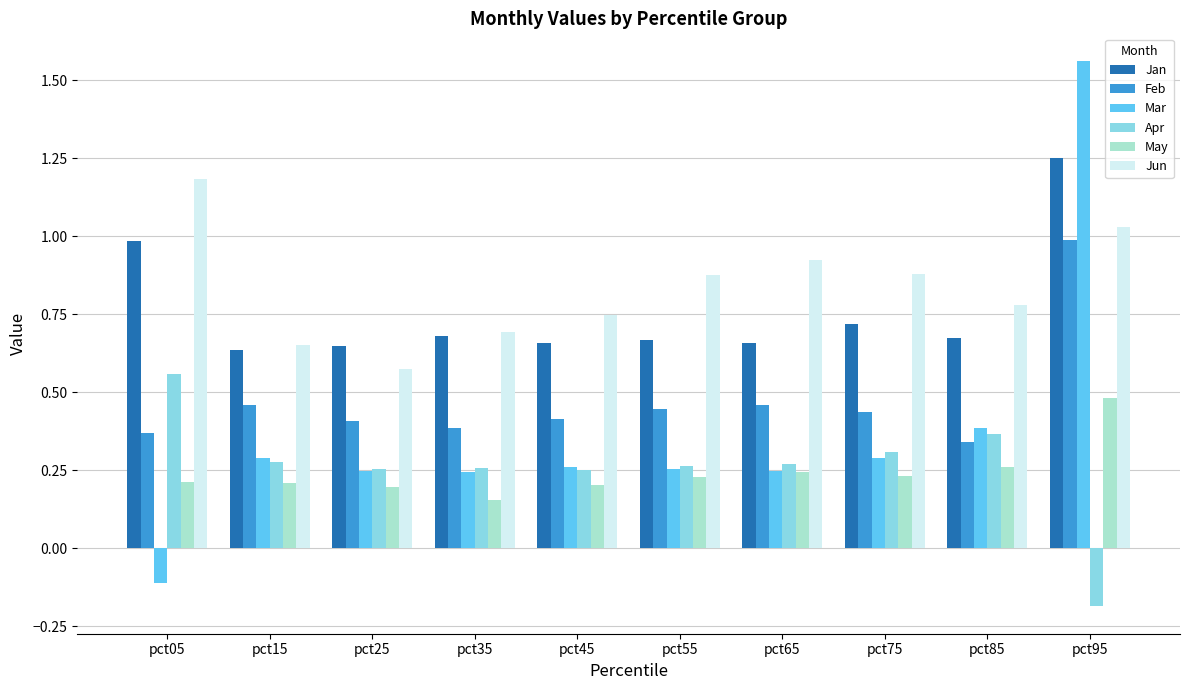

Where does the Mar series first go above 0?

pct15